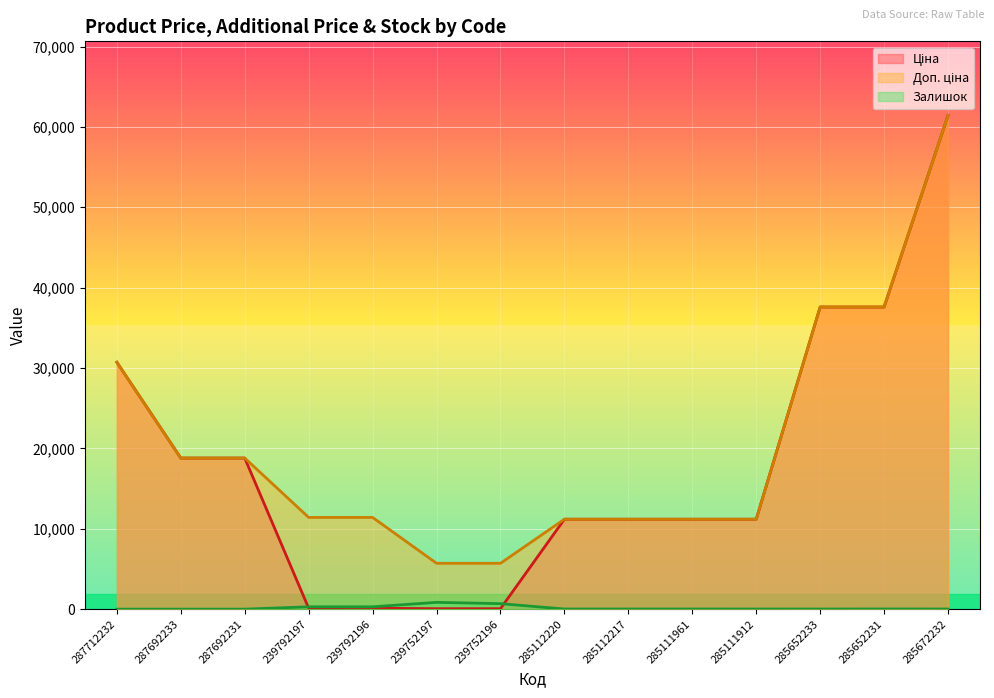

List the series in order of their peak value, lowest first.

Залишок, Ціна, Доп. ціна